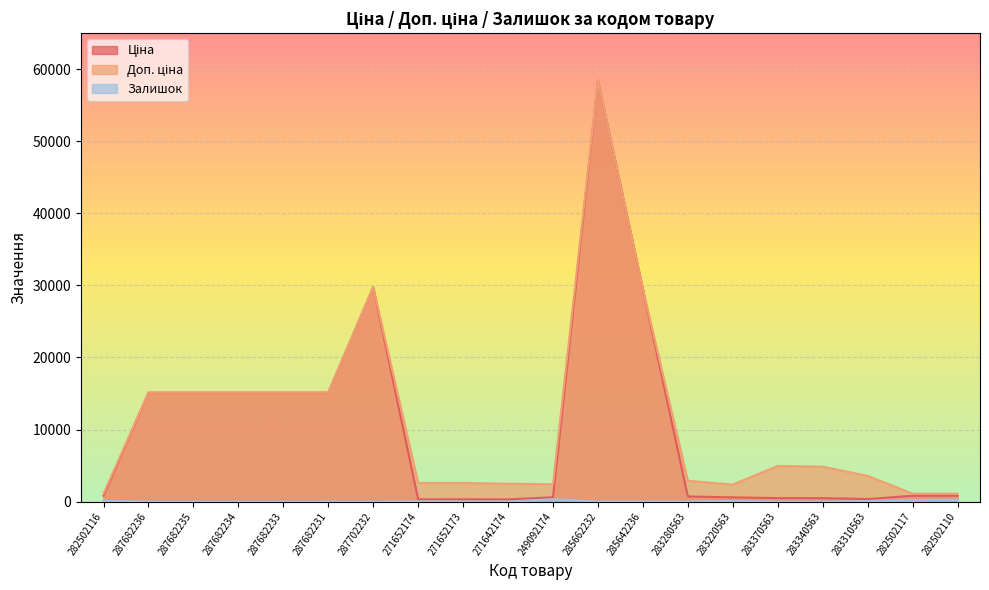

True or false: Залишок and Доп. ціна intersect in this chart.

False